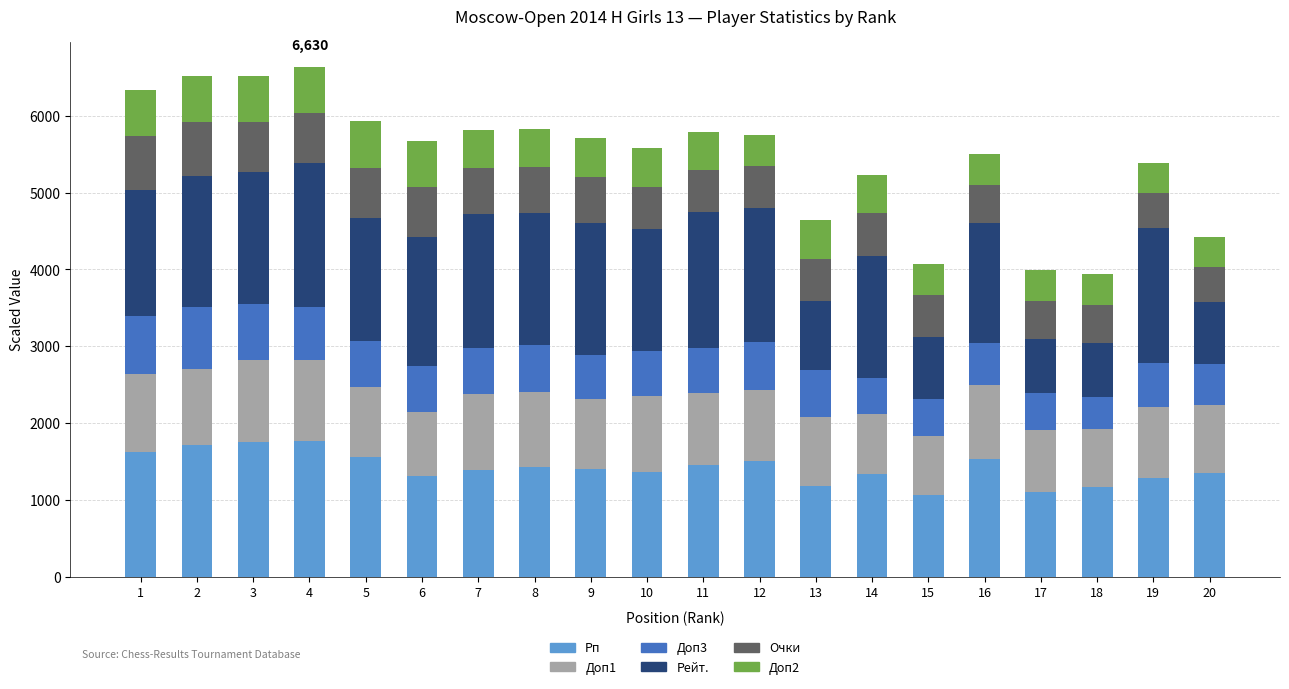

What is the maximum value for Рп?

1771